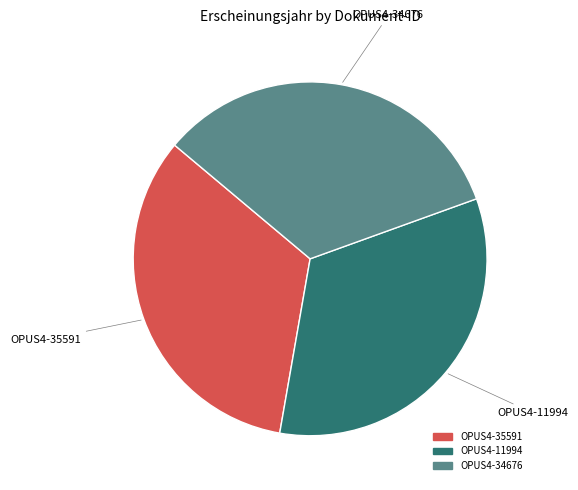

Is it true that OPUS4-35591 is 33% of the pie?

True